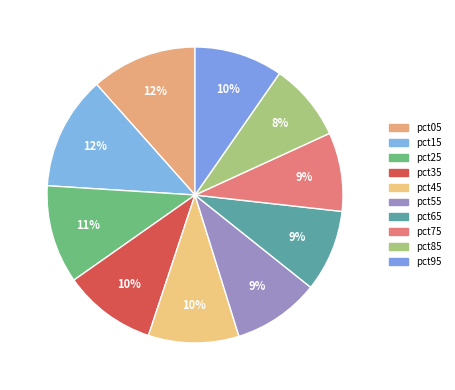

Which category has the biggest portion of the pie?

pct15